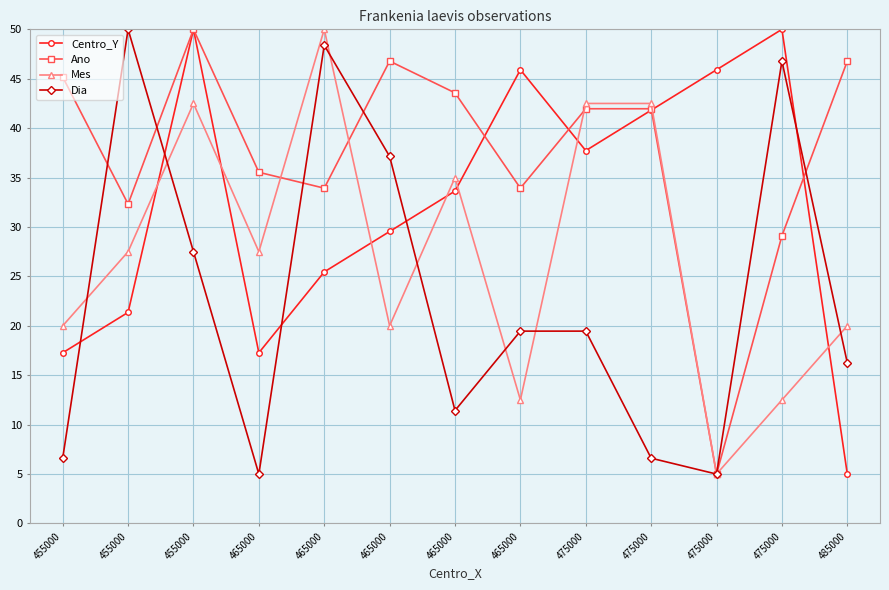

Is this an area chart (filled region under the line)?

No